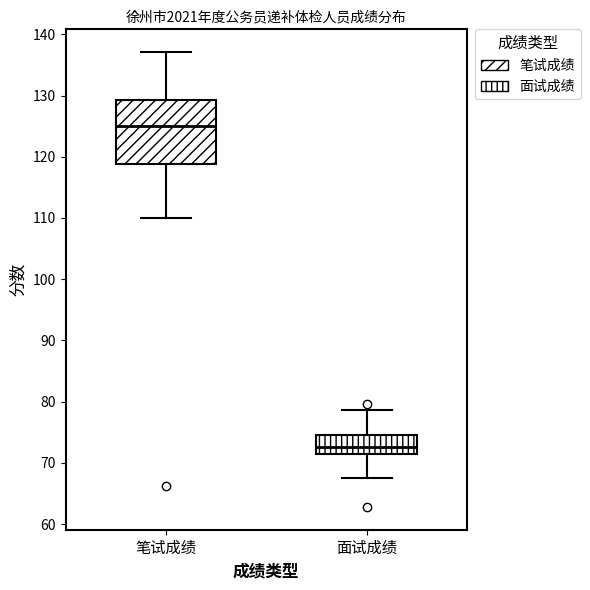

Reading left to right, read every box against the y-axis: the position of its median line, the range the box covers, and the ends of its whiskers. The values are not printed on the chart, so give them approximately, as read against the axis.

笔试成绩: median 125, box 119 to 129, whiskers 110 to 137
面试成绩: median 73, box 71 to 75, whiskers 68 to 79